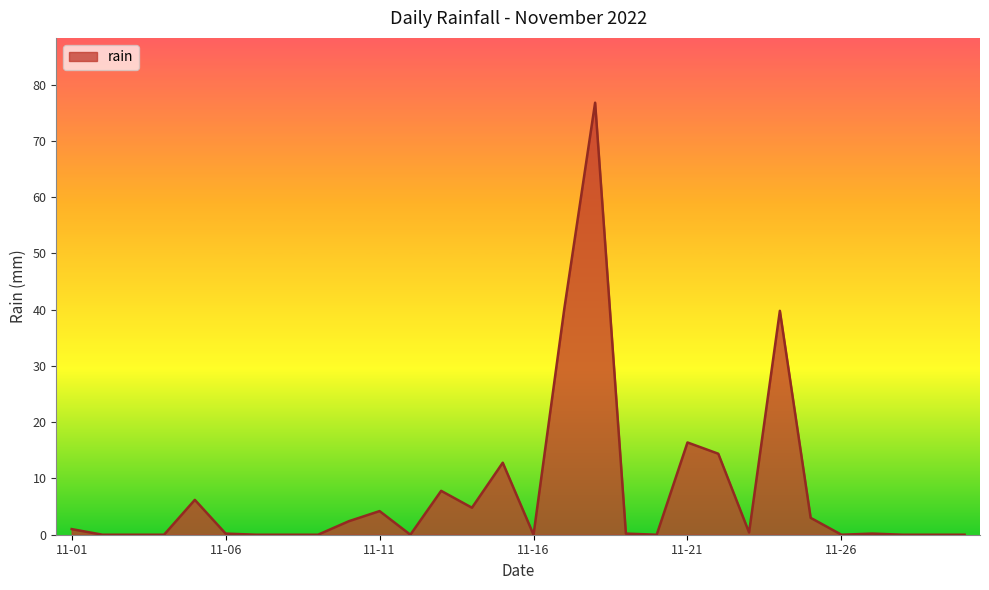

What is the average value?

7.7